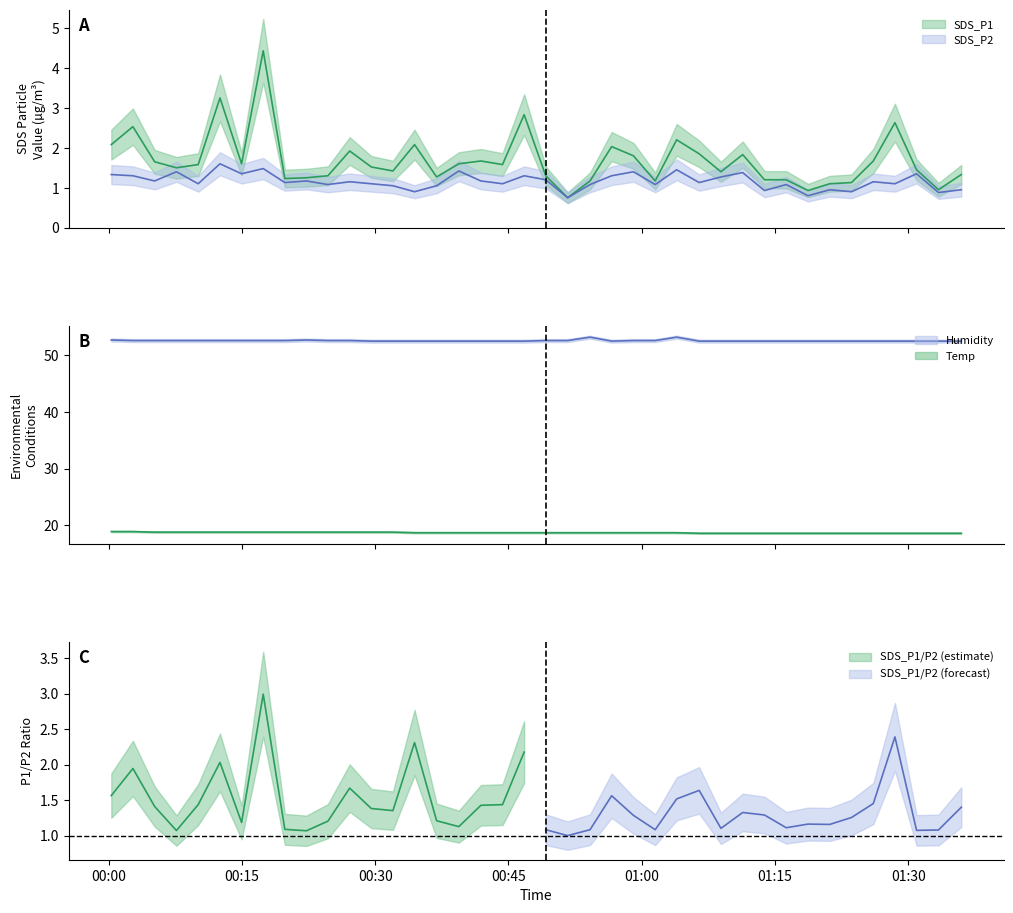

Between 2023/03/18 00:29:34 and 2023/03/18 01:21:10, which series saw the biggest shift?

SDS_P1